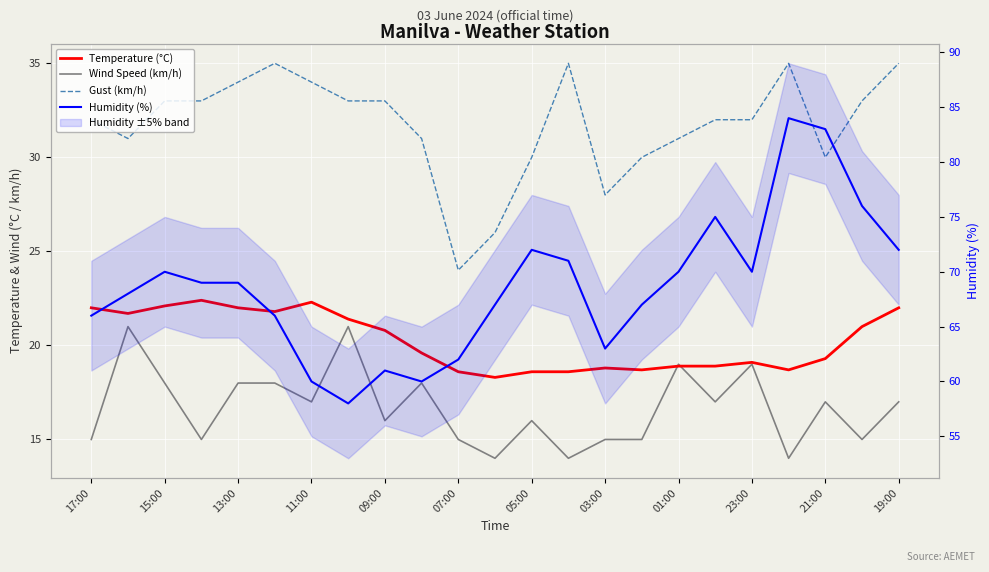

What is the difference between the second highest and minimum values in the Humidity (%) series?

25.0